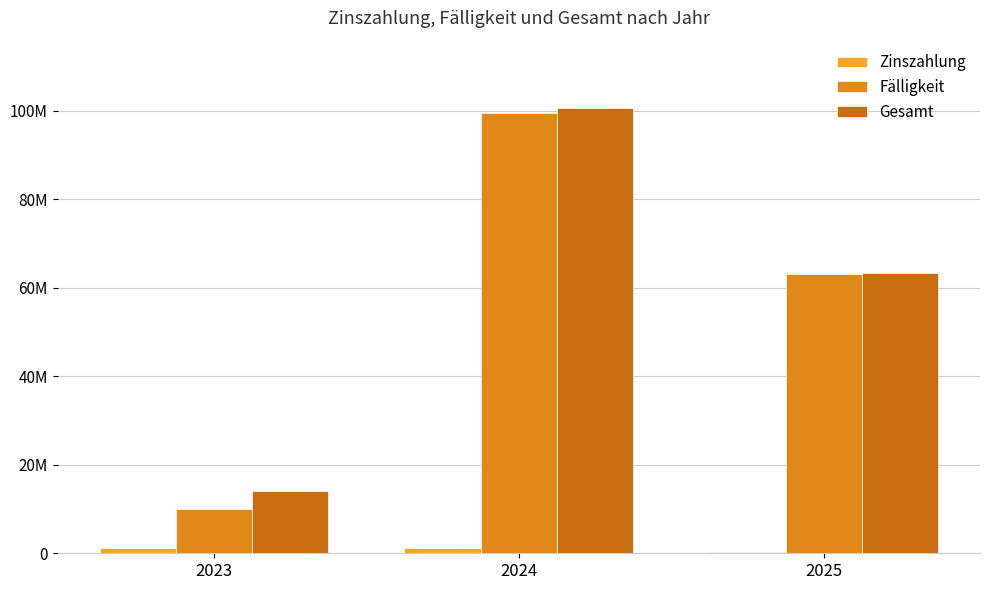

Are the bars grouped side by side (vs. stacked)?

Yes